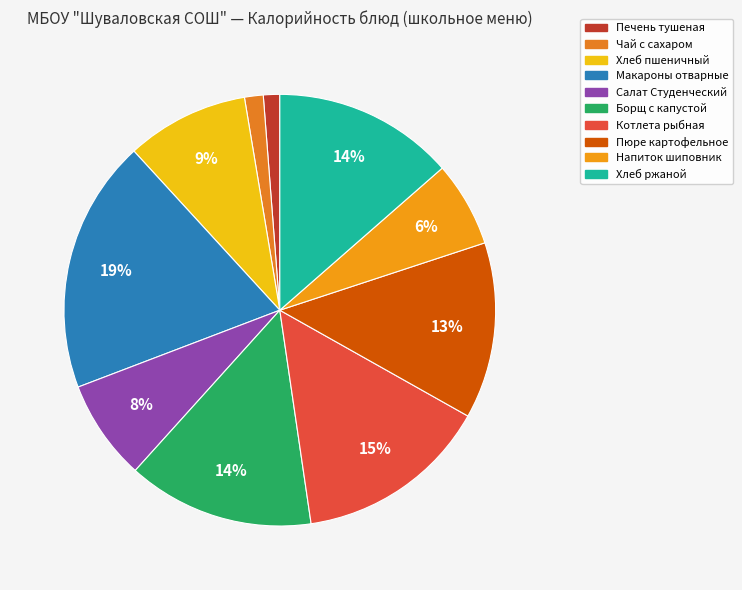

What portion of the pie excludes Хлеб ржаной?

86.4%